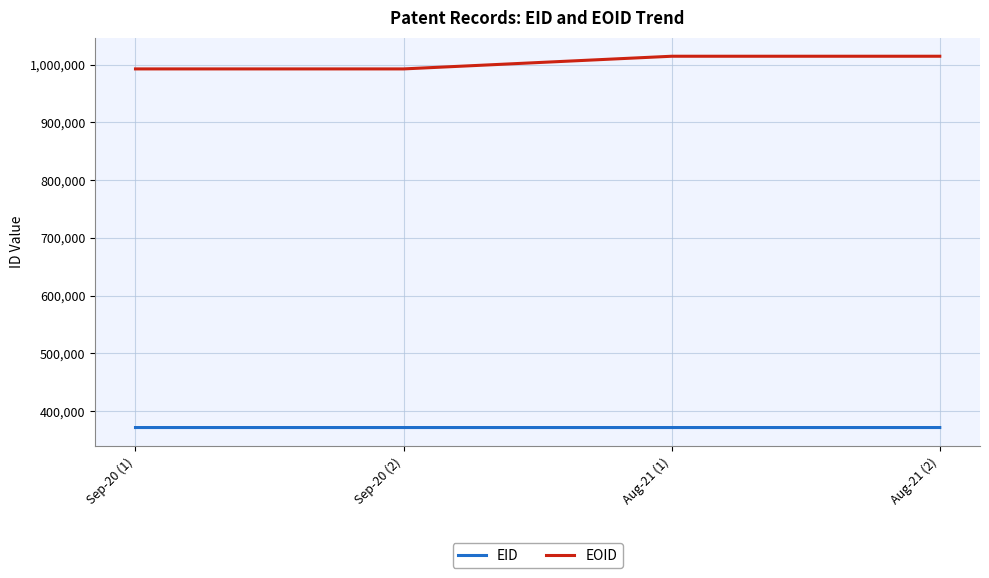

Read the EID value at Aug-21 (2).

371589